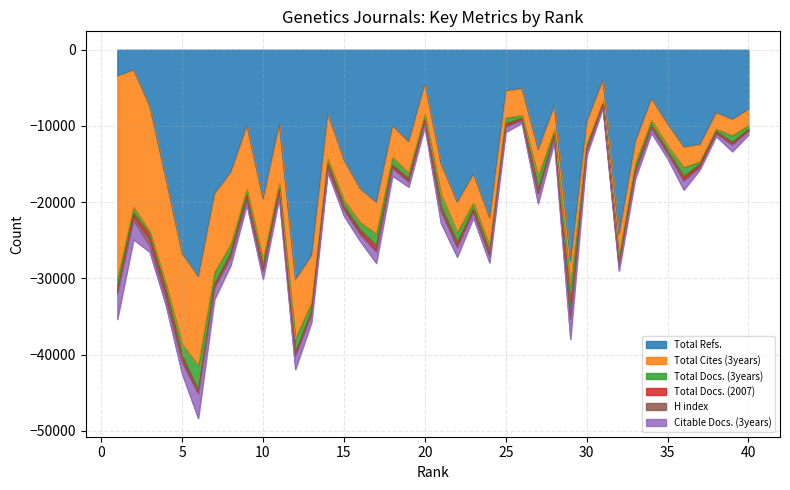

What are all the series names shown in the legend?

Total Refs., Total Cites (3years), Total Docs. (3years), Total Docs. (2007), H index, Citable Docs. (3years)